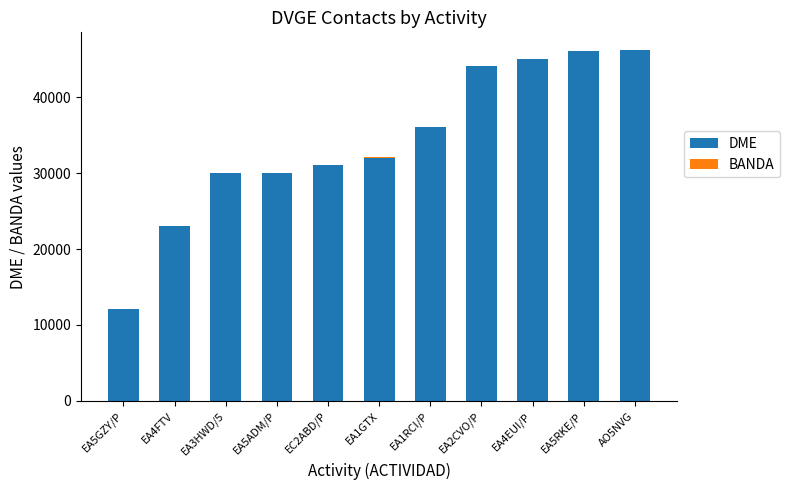

How many distinct data groups are displayed?

2